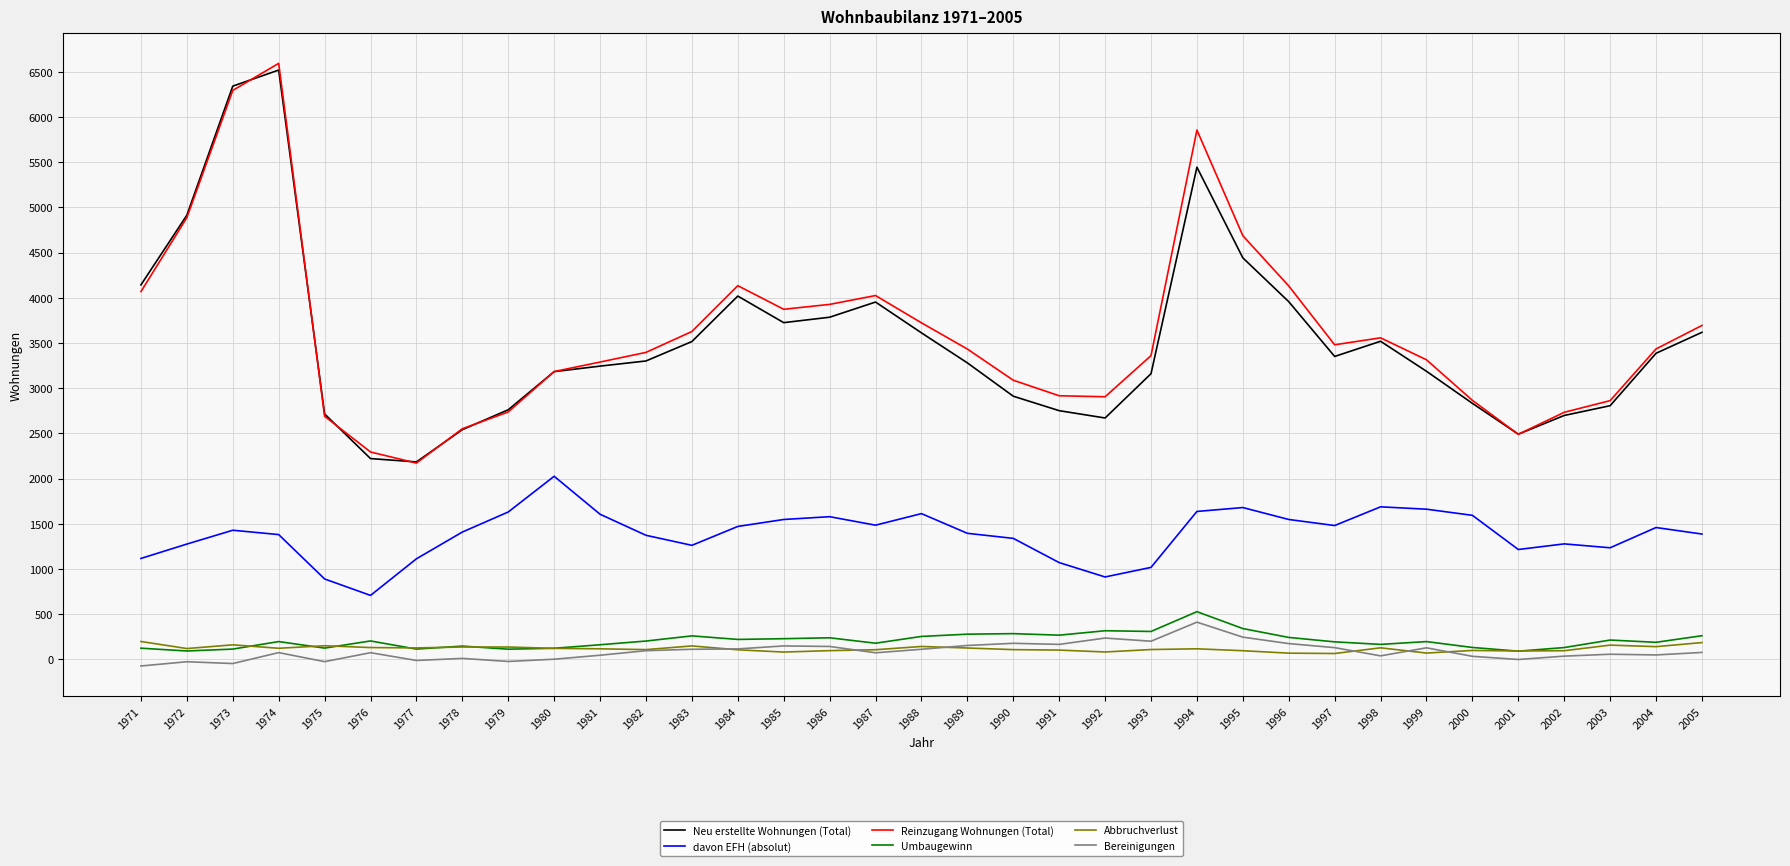

The davon EFH (absolut) series shows 1116 at 1971. True or false?

True